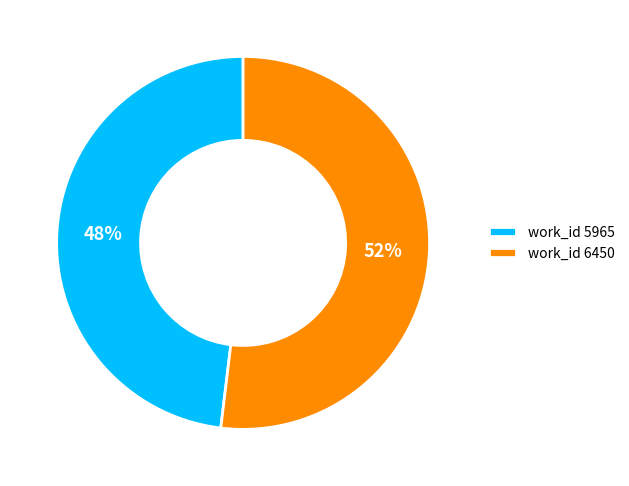

Does any single category account for the majority?

Yes